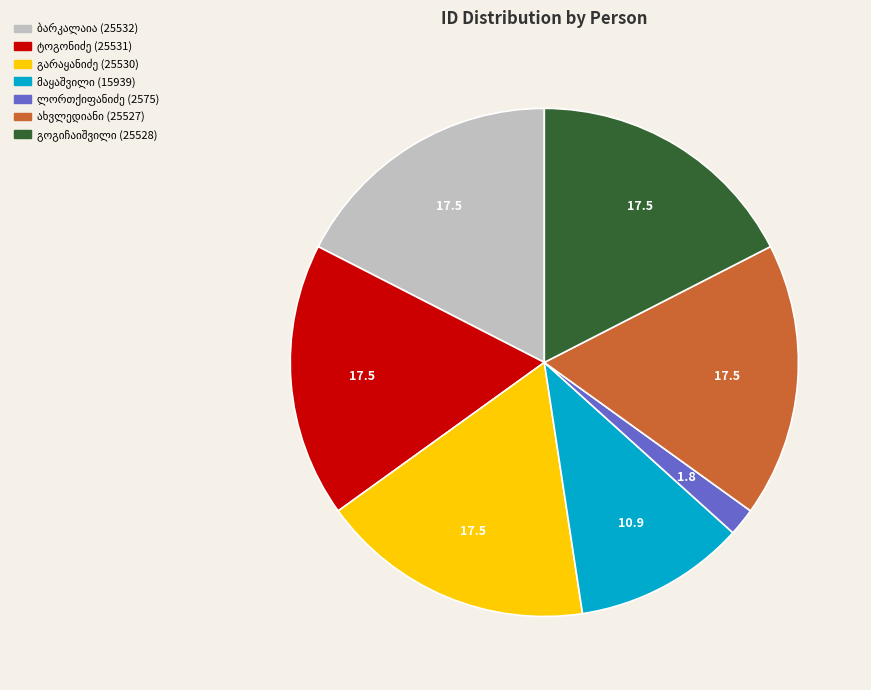

Does any single category account for the majority?

No